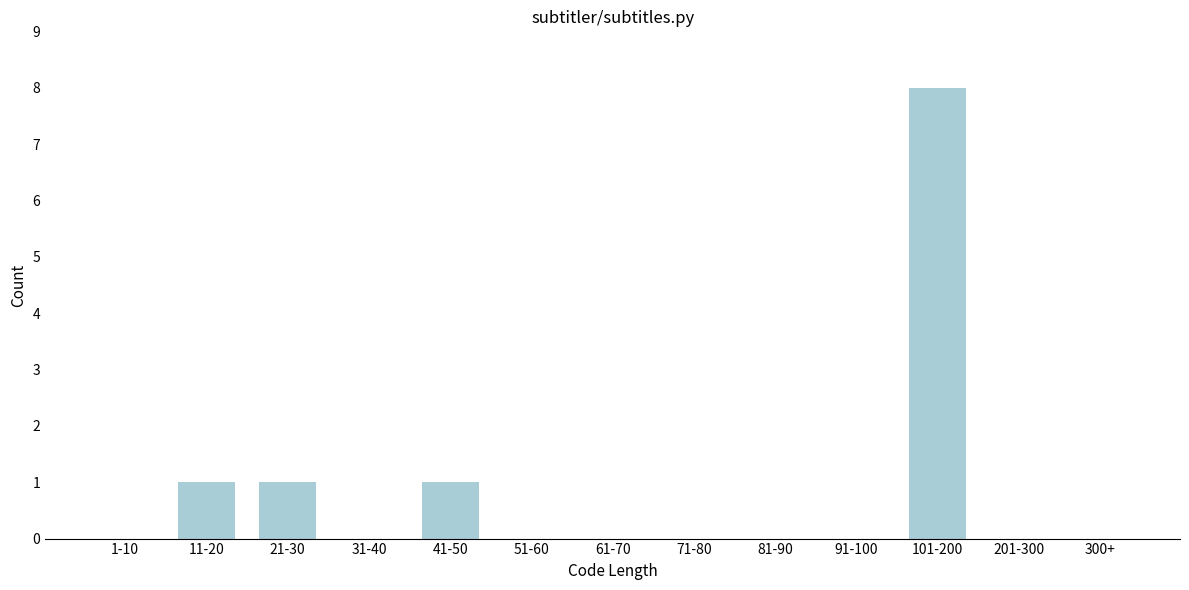

Reading left to right, list all the values displayed in this chart.

1-10=0	11-20=1	21-30=1	31-40=0	41-50=1	51-60=0	61-70=0	71-80=0	81-90=0	91-100=0	101-200=8	201-300=0	300+=0